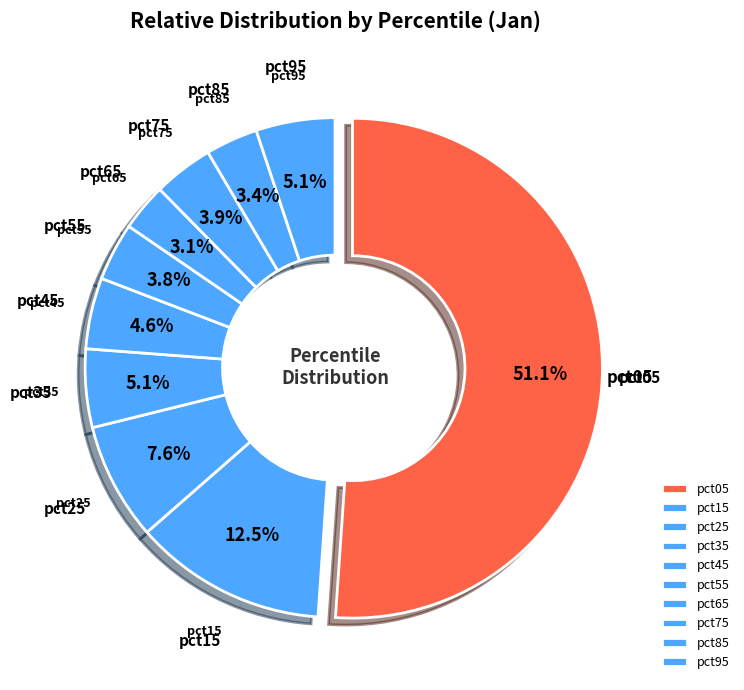

To the nearest percent, what portion does pct95 represent?

5%